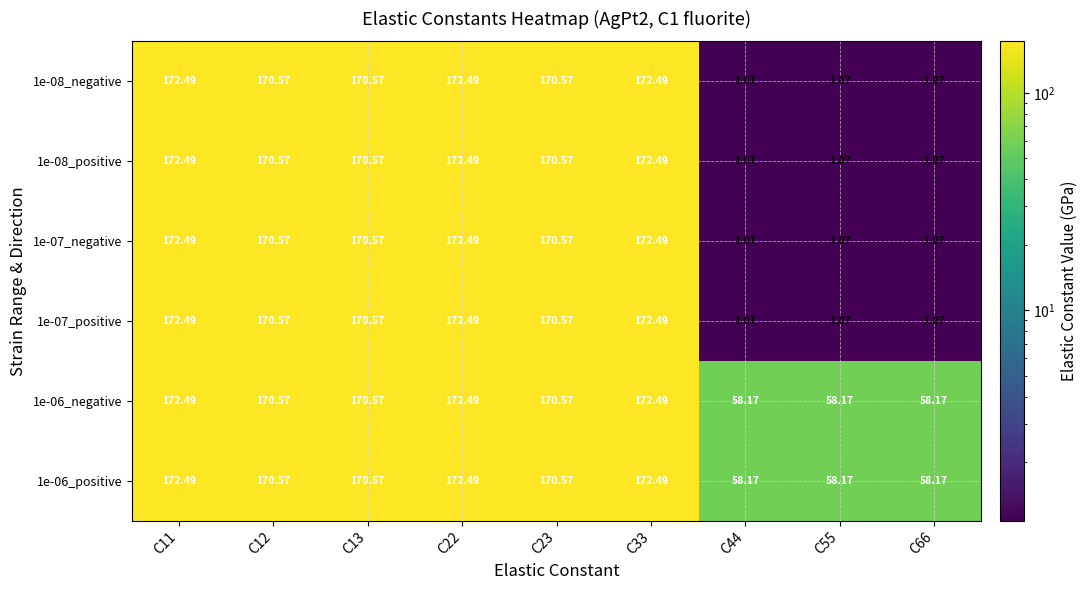

Which series has the widest spread of values?

1e-08_negative